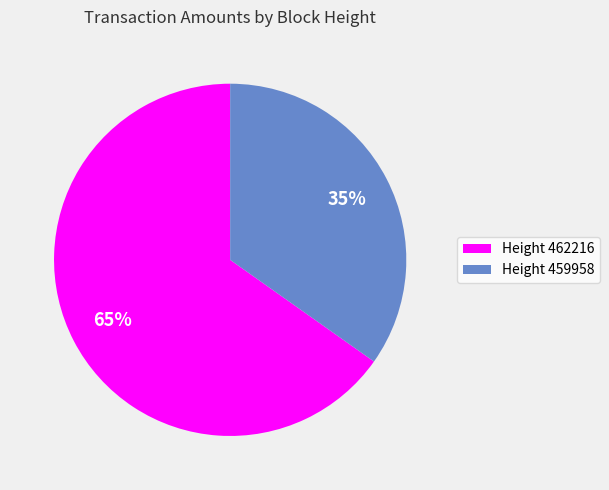

Rank the categories by value from highest to lowest.

Height 462216, Height 459958